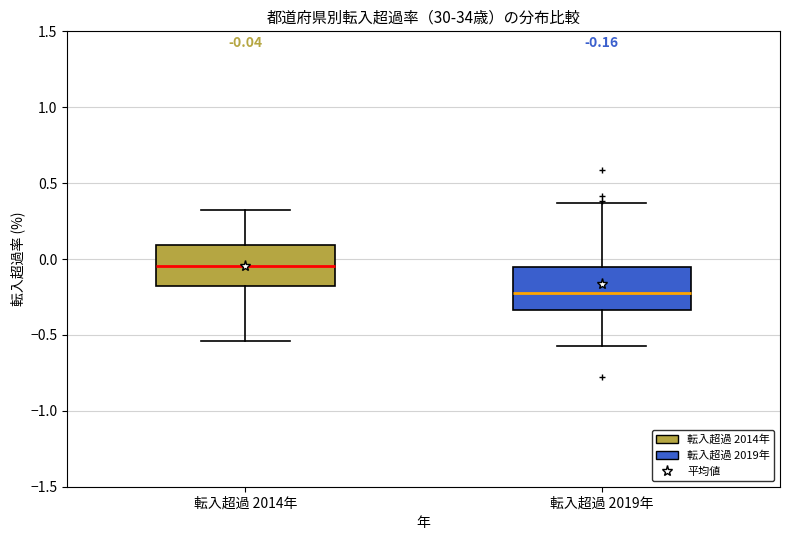

Which box has the highest median line?

転入超過 2014年